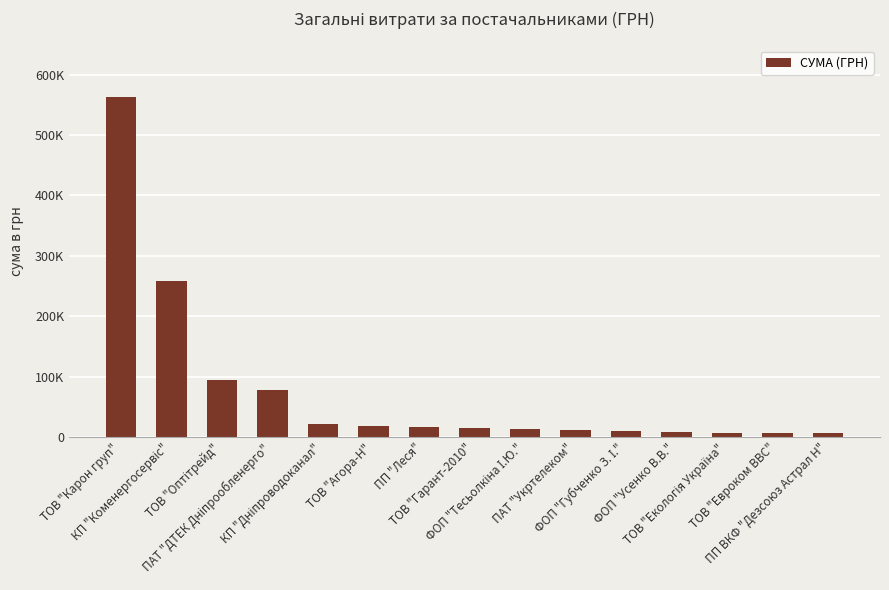

Where is the data nearest to the value 284754?

КП "Коменергосервіс"